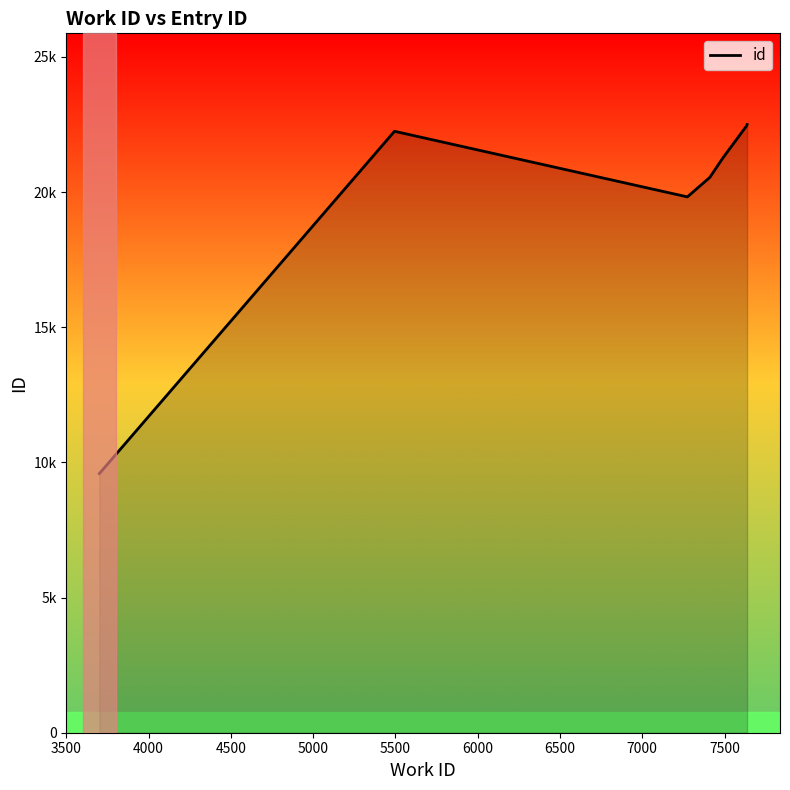

What is the value of the 4th point from the left?

20543